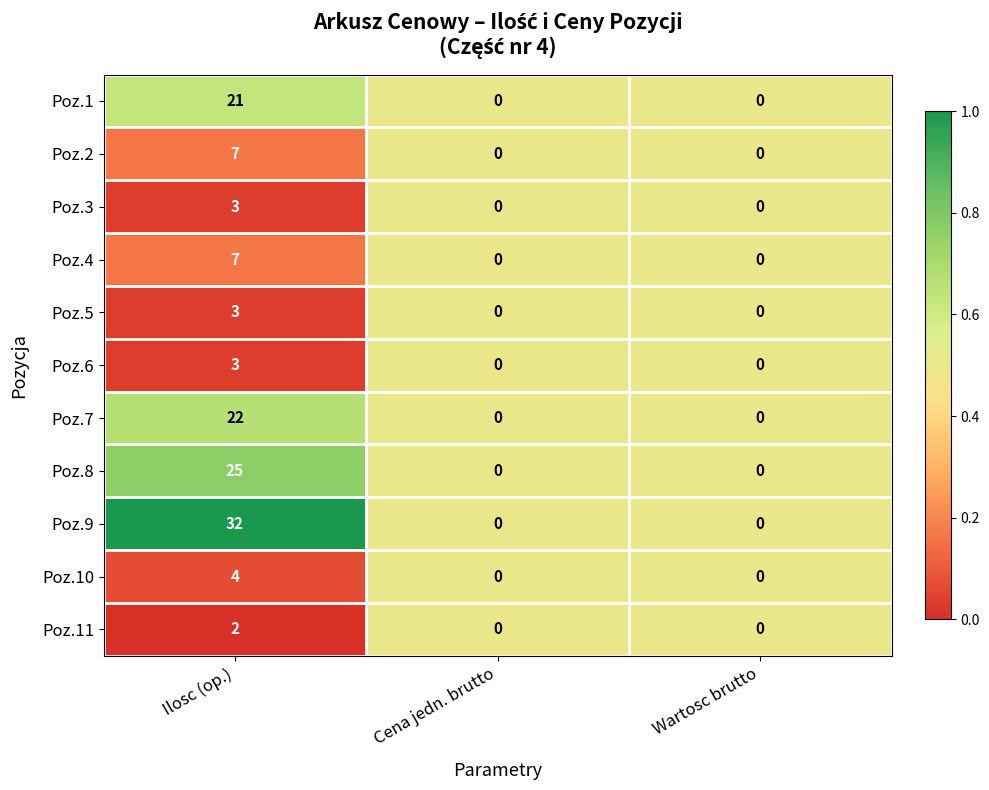

What is the greatest value displayed?

32